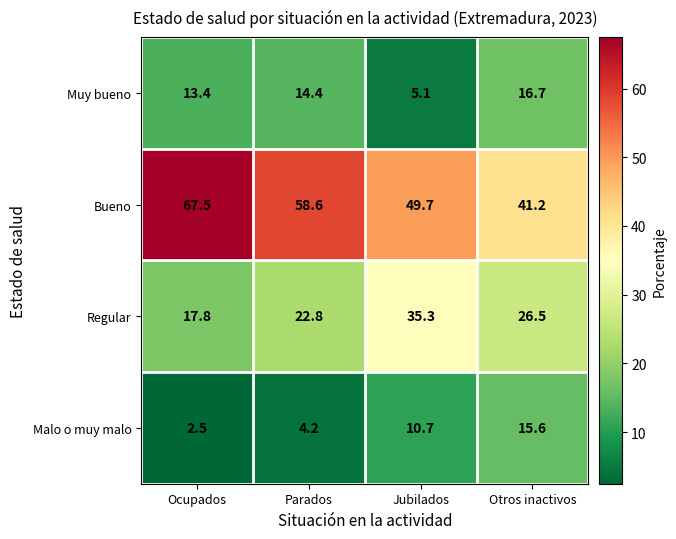

At how many categories does at least one series exceed 56?

2